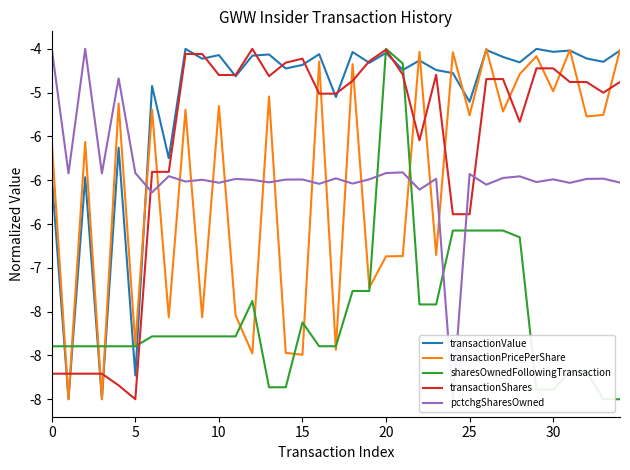

Between 10 and 13, which is larger?

13